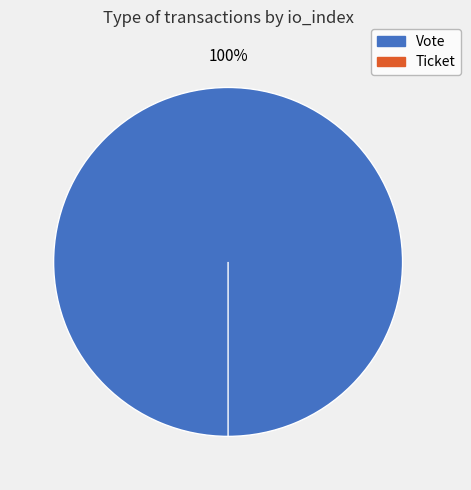

Which has a higher value, Ticket or Vote?

Vote